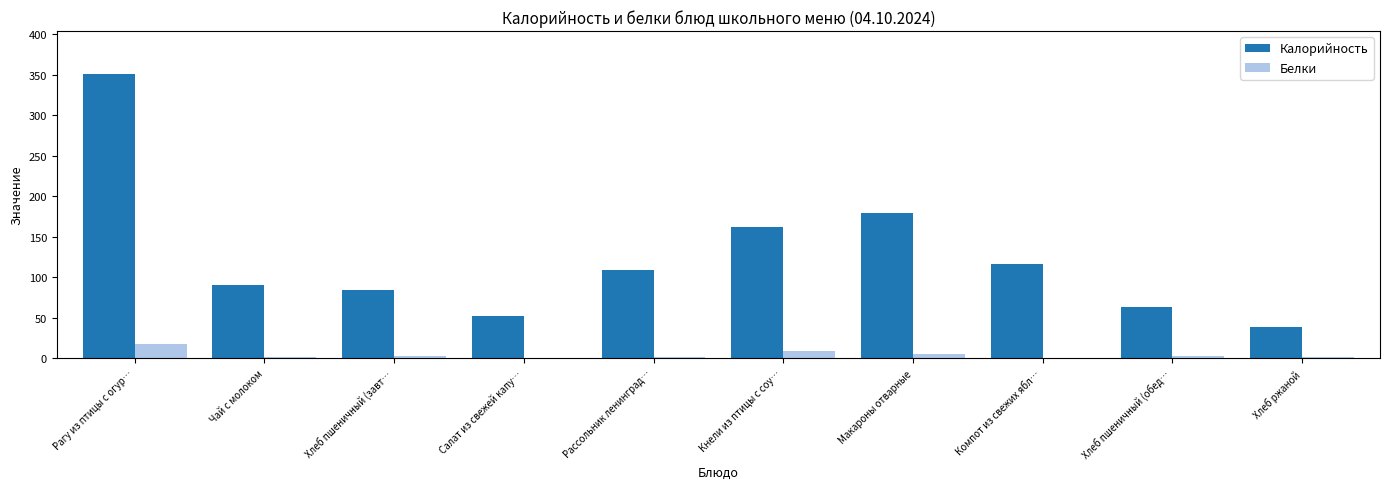

Which category has the highest value in the Белки series?

Рагу из птицы с огур…